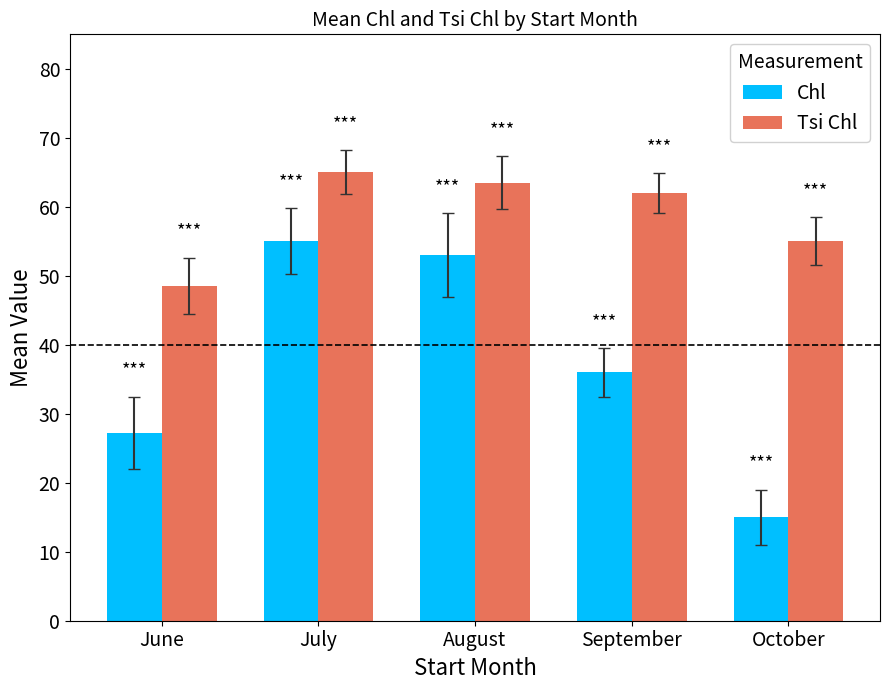

The Tsi Chl series shows 62.0 at September. True or false?

True